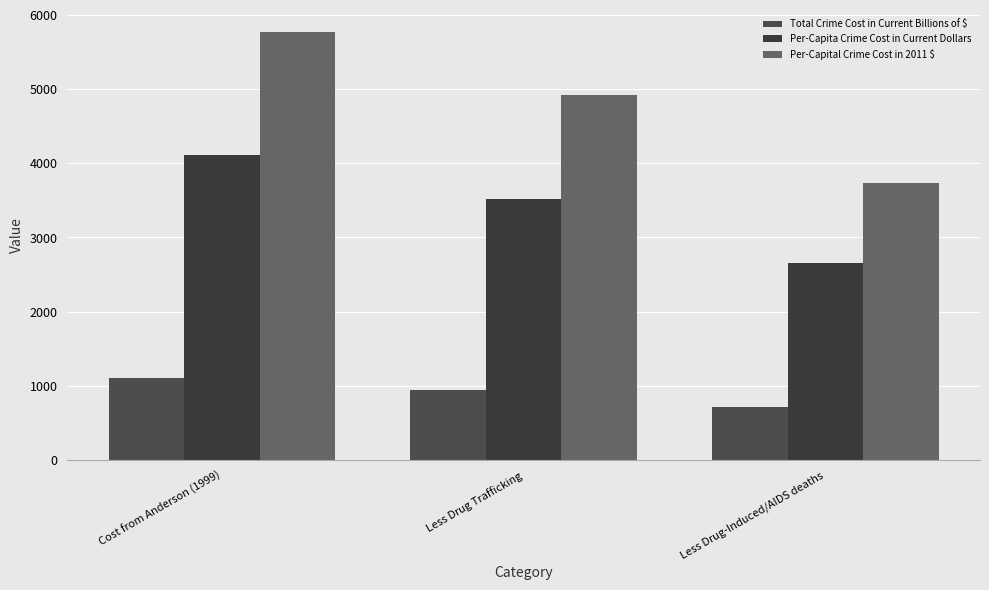

What is the value of the Total Crime Cost in Current Billions of $ bar at the 3rd from the left?

712.0